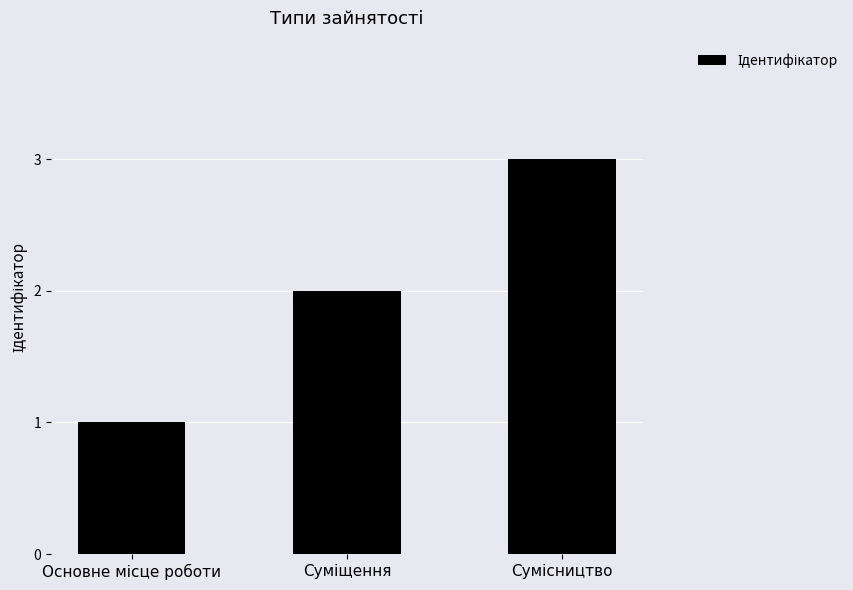

What is the sum of all values?

6